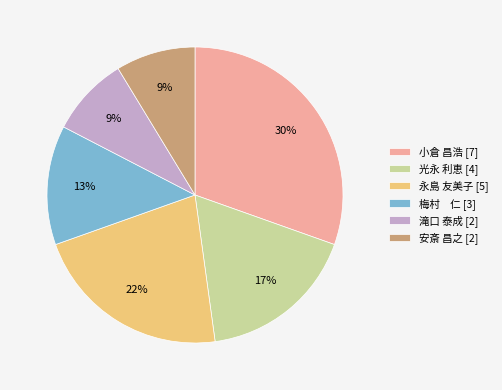

What percentage is the 永島 友美子 [5] slice, to the nearest percent?

22%